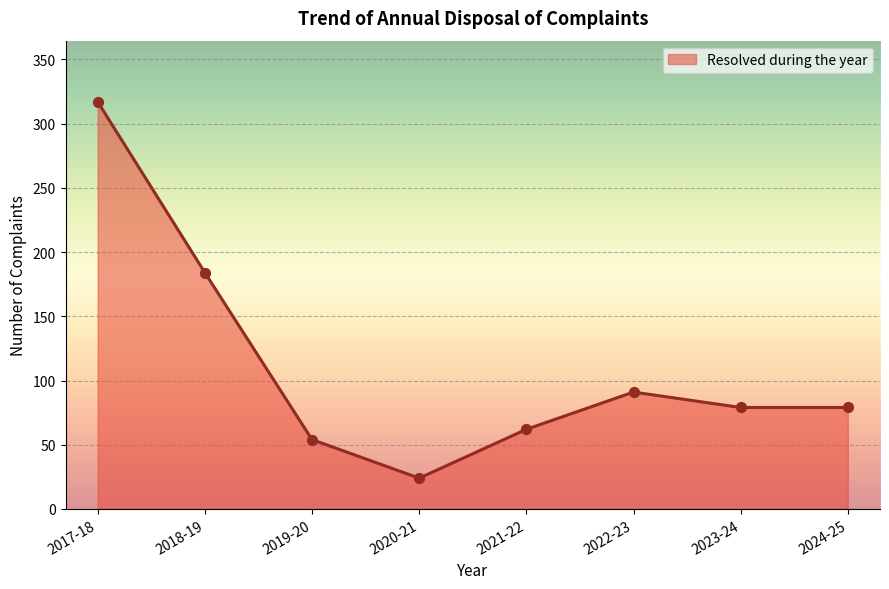

What is the ratio of the value at 2019-20 to the value at 2022-23?

0.6